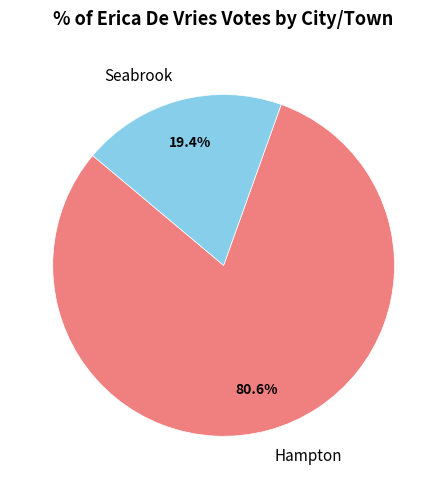

To the nearest percent, what is the combined percentage of Hampton and Seabrook?

100%